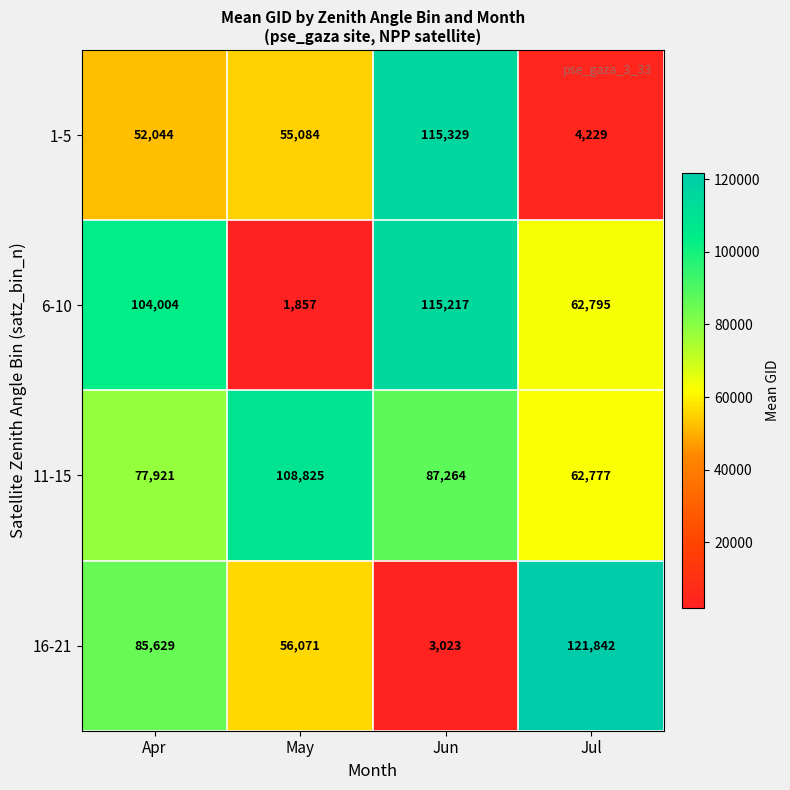

Between Apr and May, which series saw the biggest shift?

6-10